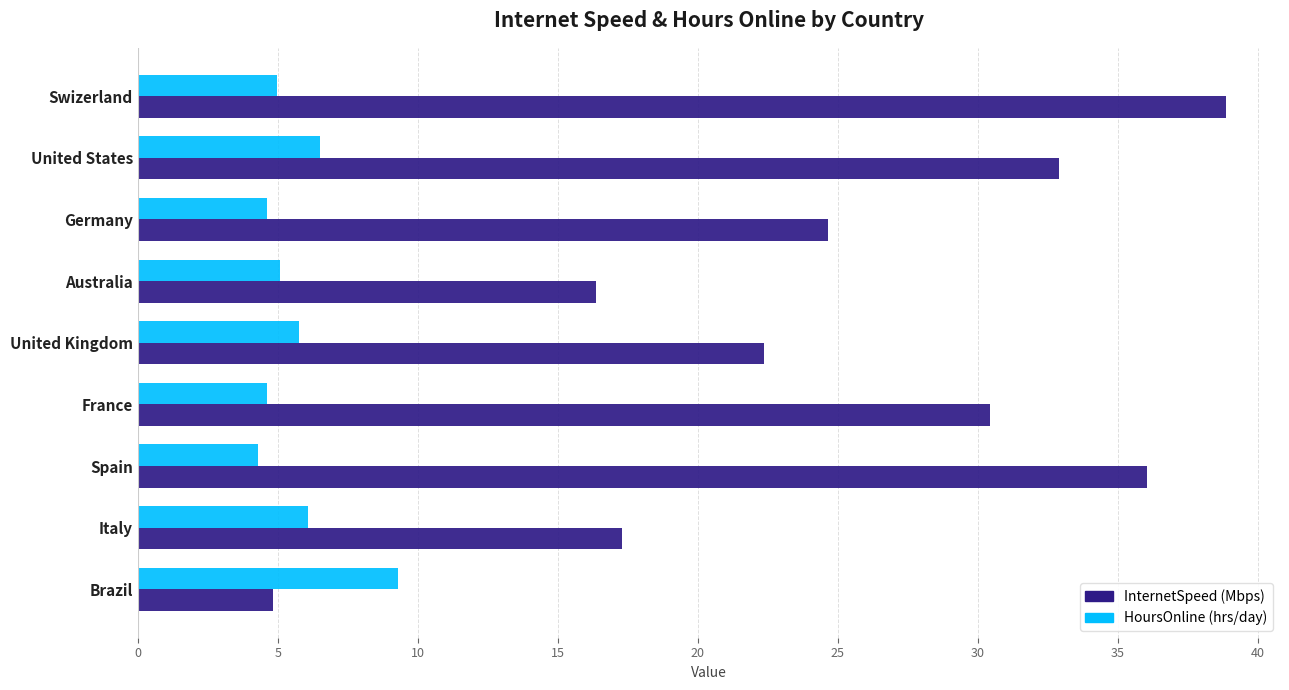

What is the spread (max minus min) of values at Italy?

11.2